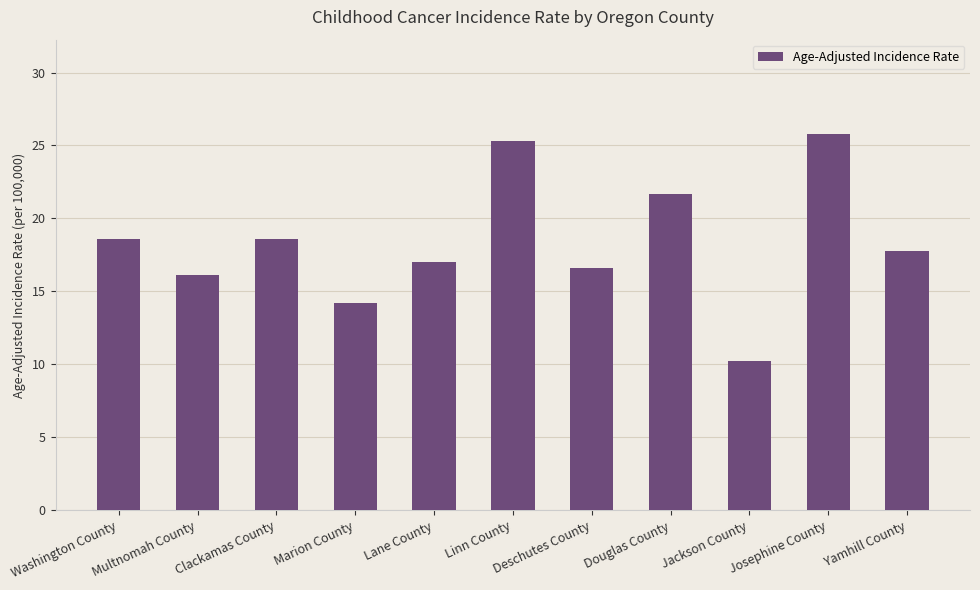

What is the greatest value displayed?

25.8